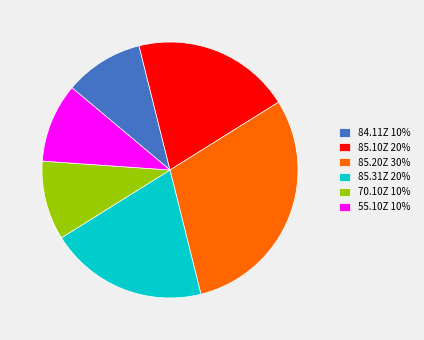

What is the ratio of the value at 84.11Z 10% to the value at 85.20Z 30%?

0.3